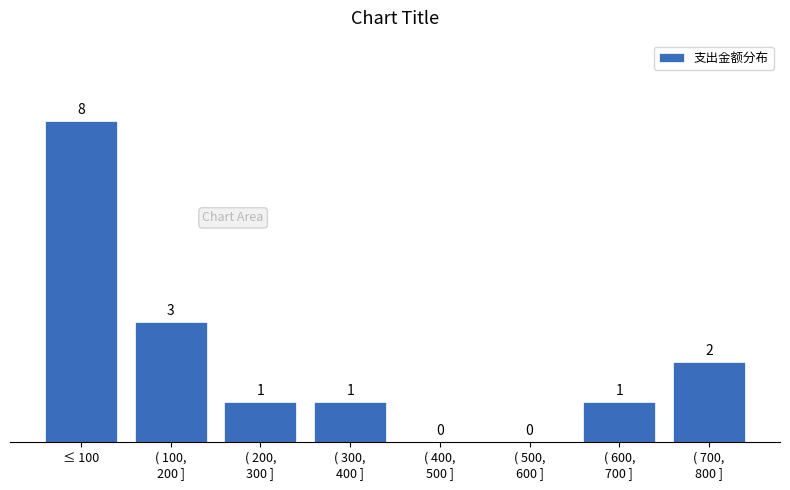

What is the sum of all values?

16